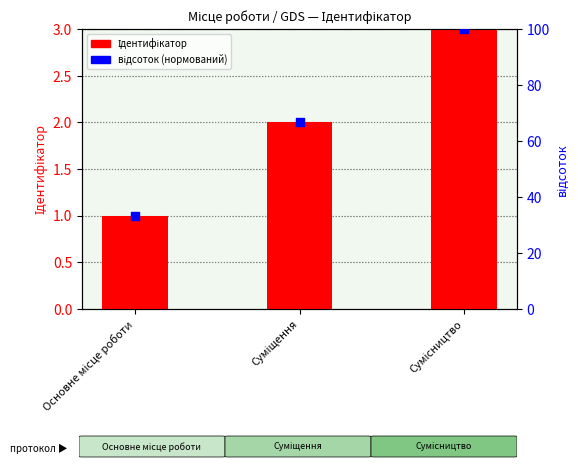

Which series has the widest spread of Y values?

відсоток (нормований)